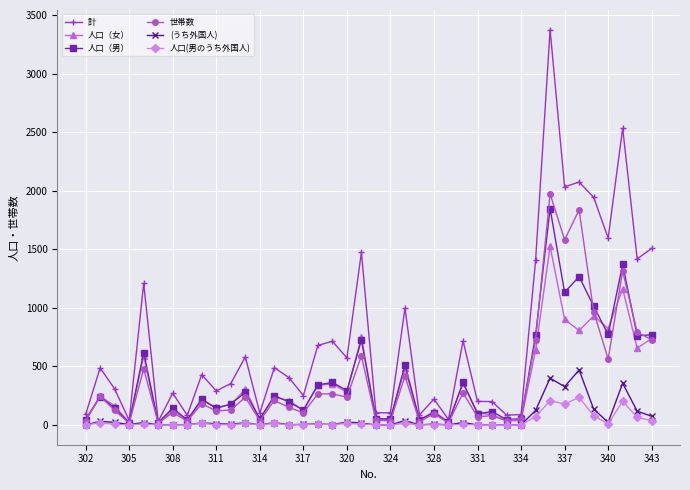

Which series has the largest range (max minus min)?

計